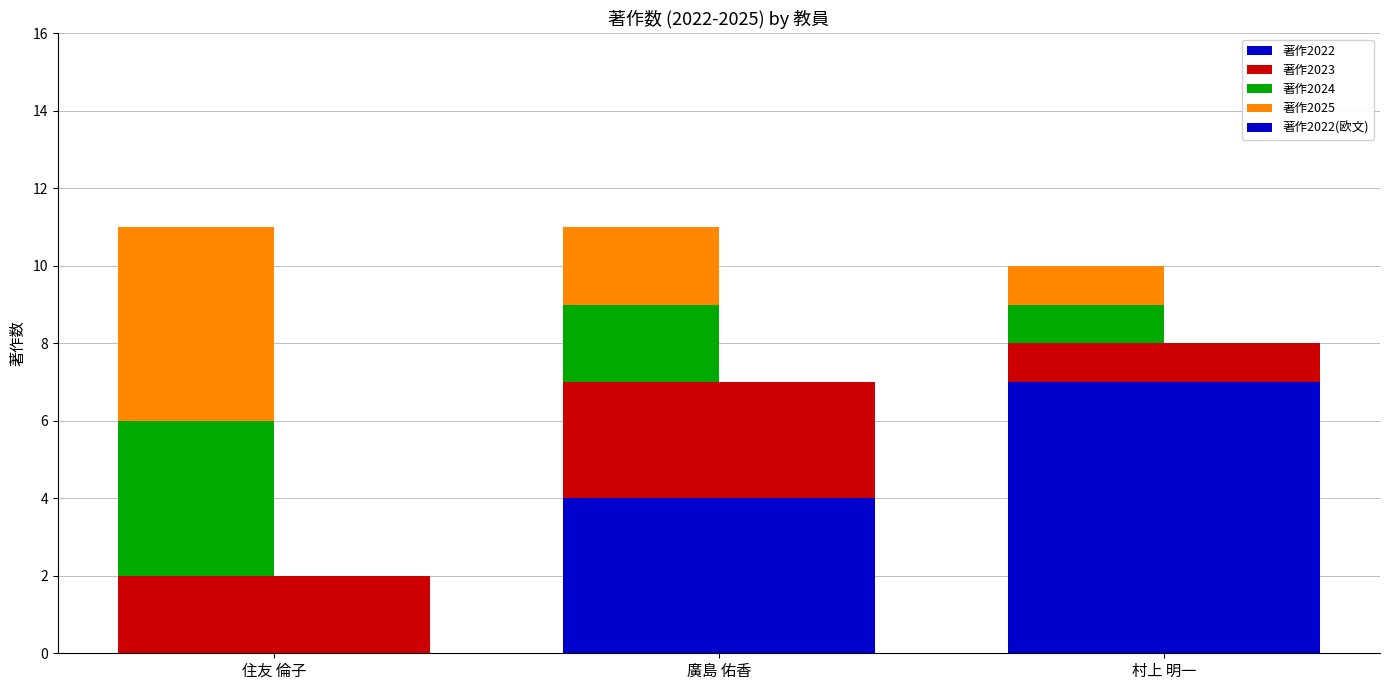

How many values in 著作2022 are above zero?

2